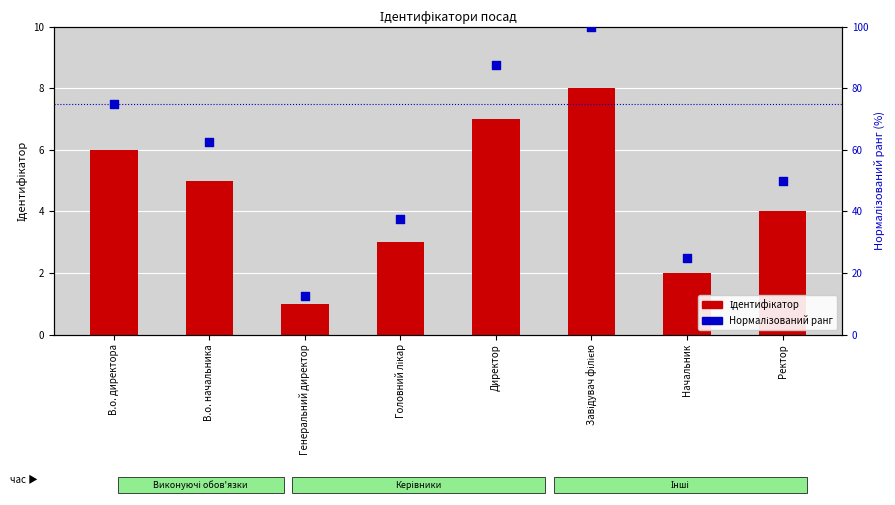

Which series contains the lowest Y value?

Ідентифікатор